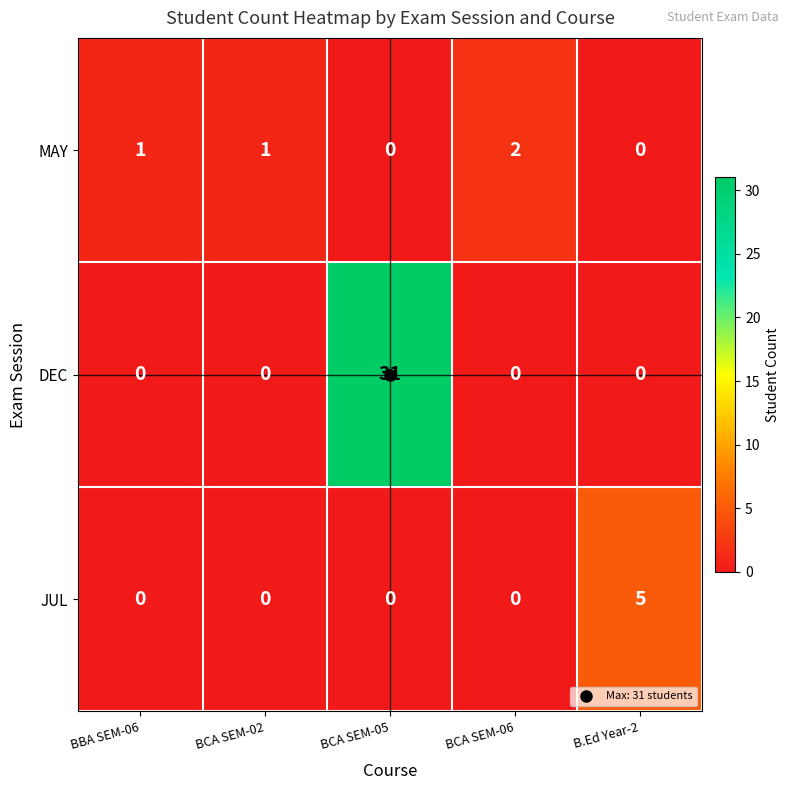

What is the greatest value displayed?

31